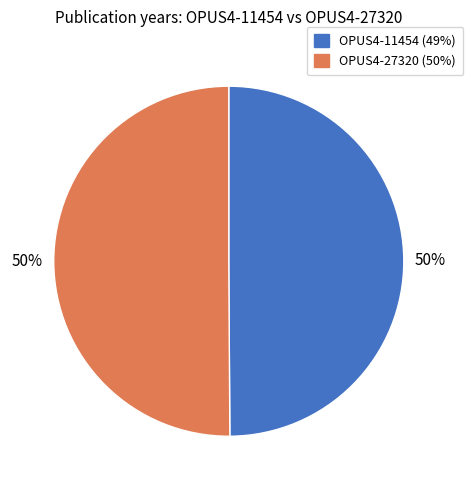

What percentage is the OPUS4-27320 slice, to the nearest percent?

50%